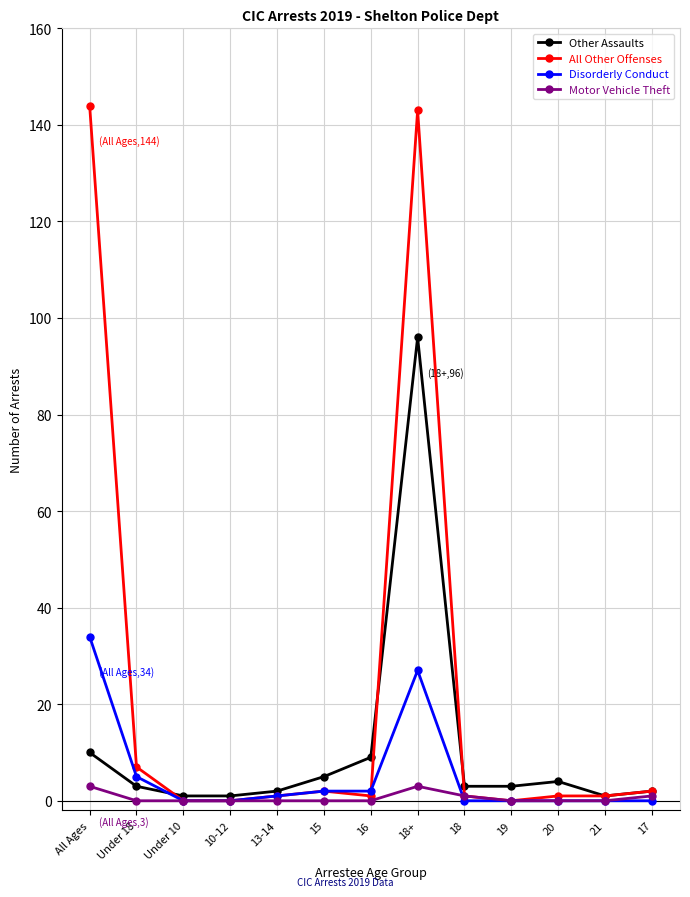

True or false: Other Assaults has a value of 2 at 13-14.

True